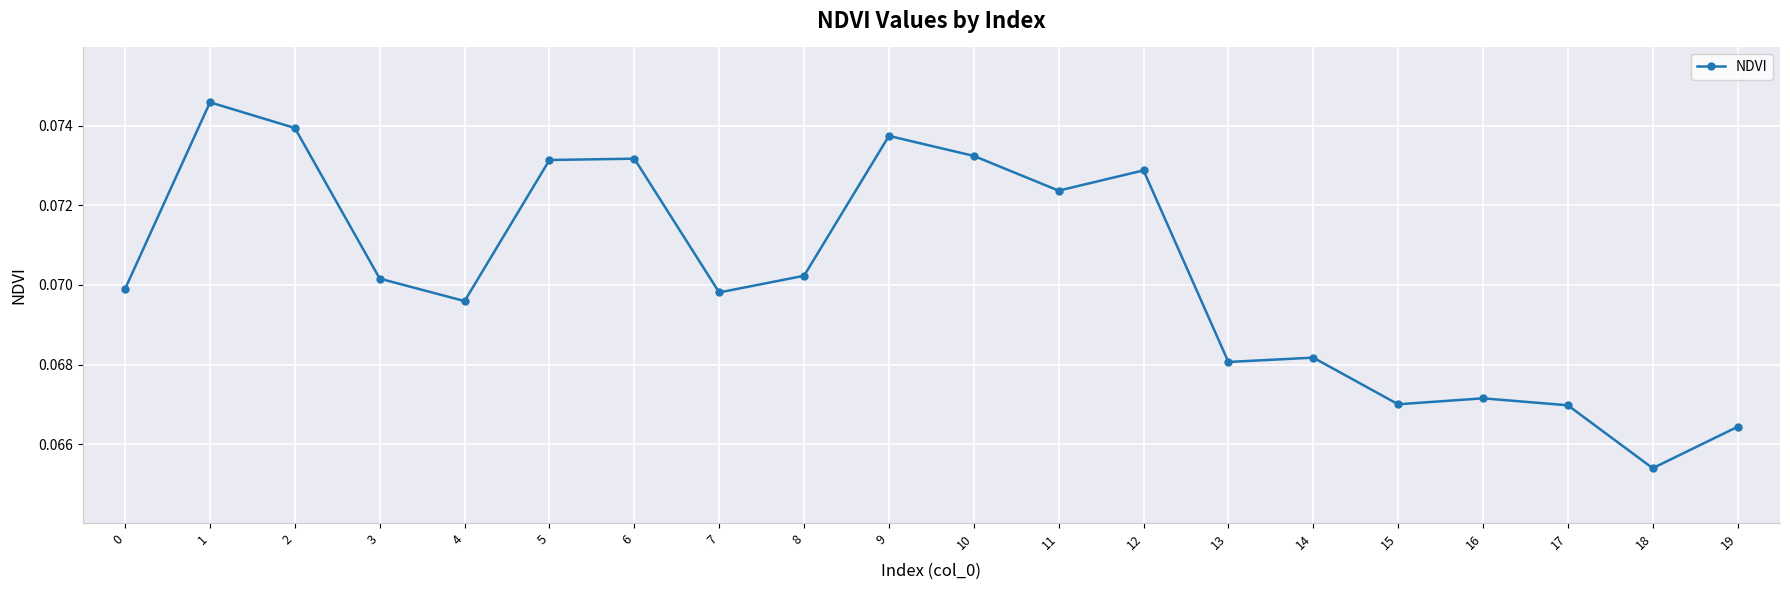

The chart shows a value of 0.0 at 2. True or false?

False